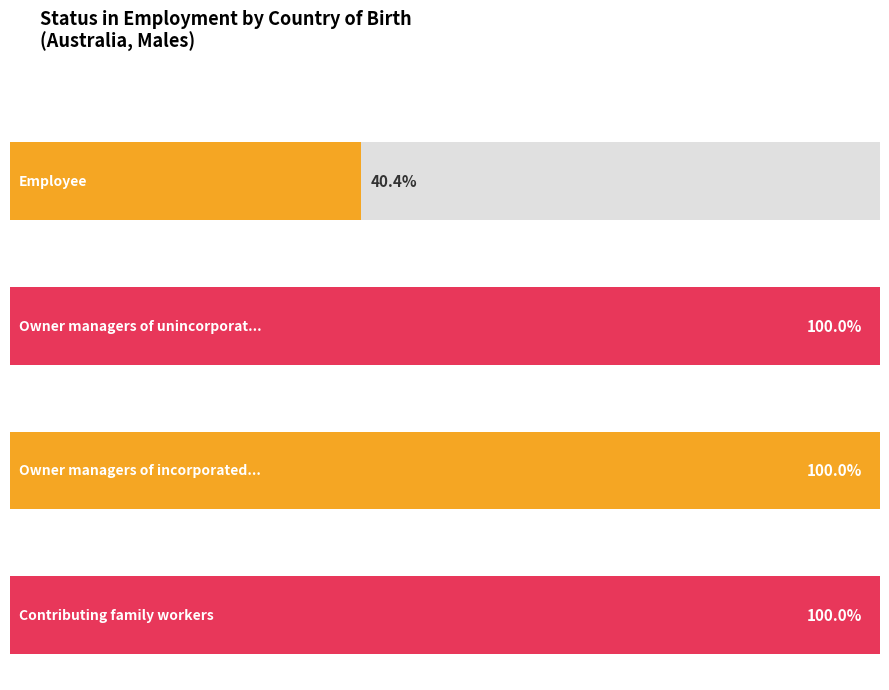

The Owner managers of unincorporated enterprises series shows 49 at India. True or false?

False